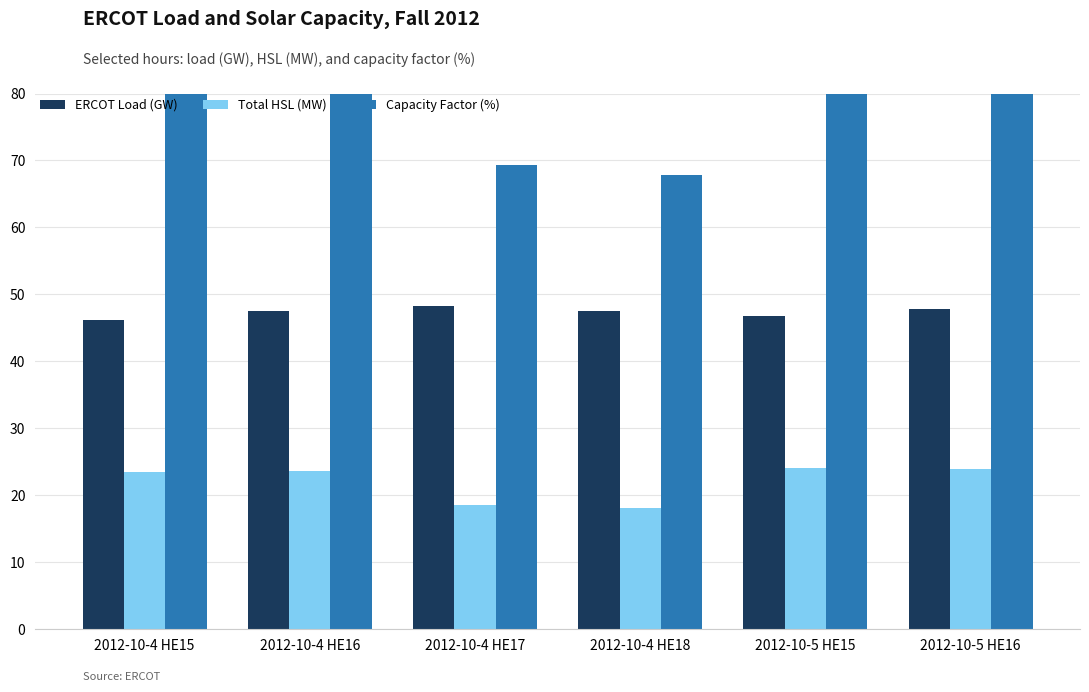

True or false: ERCOT Load (GW) has a value of 46.1 at 2012-10-4 HE15.

True